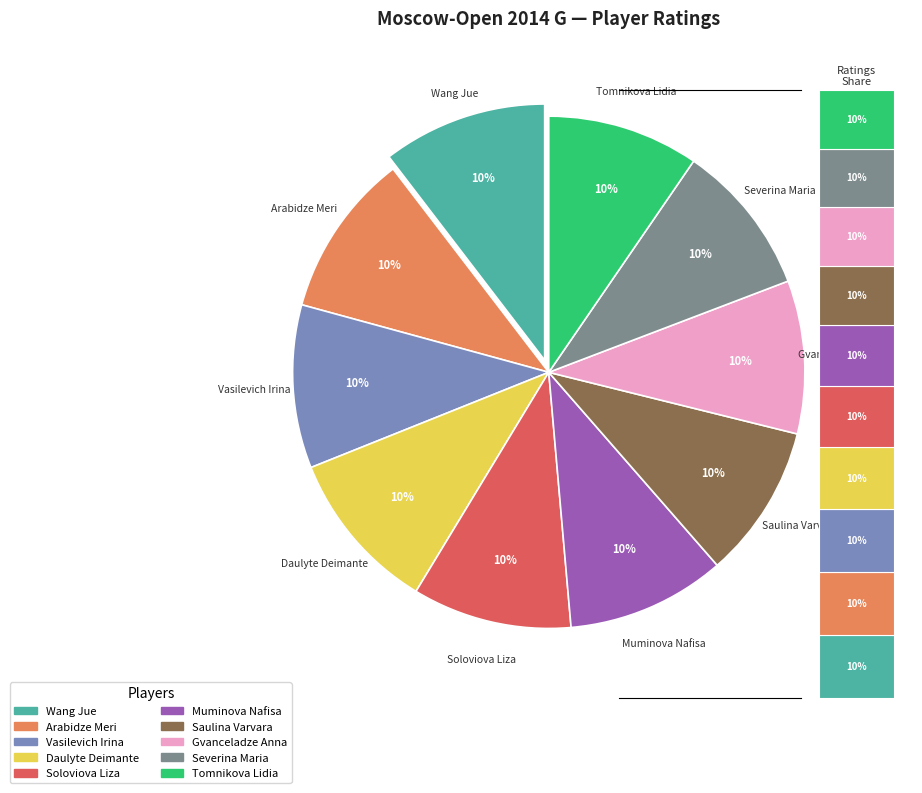

To the nearest percent, what portion does Soloviova Liza represent?

10%